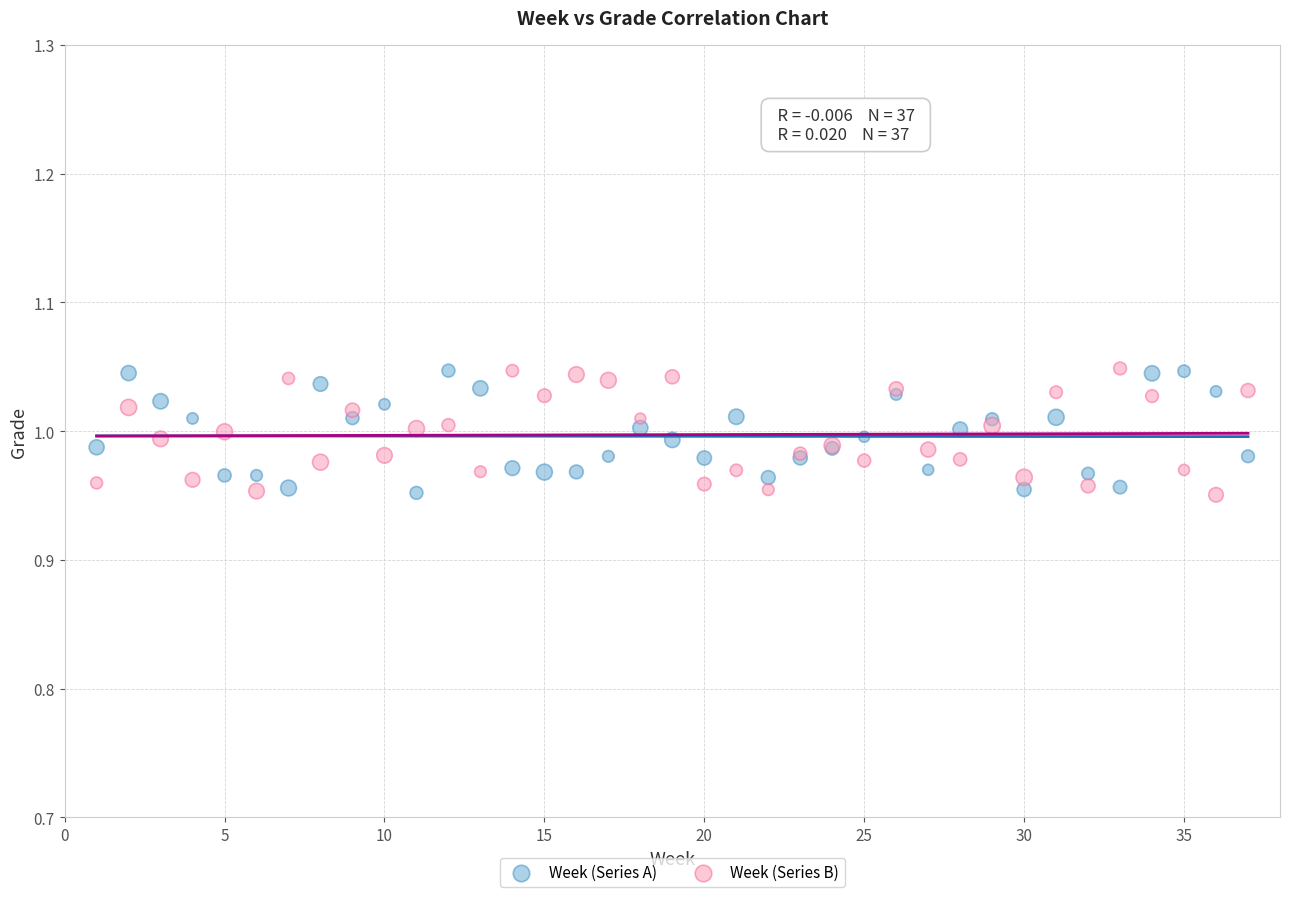

What is the X range (max minus min) for the scatter plot?

36.0